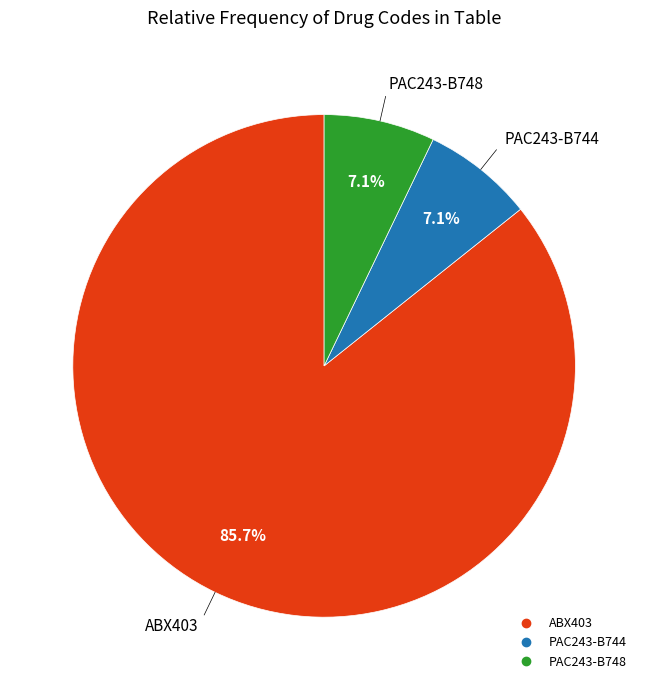

What is the largest slice in the pie chart?

ABX403